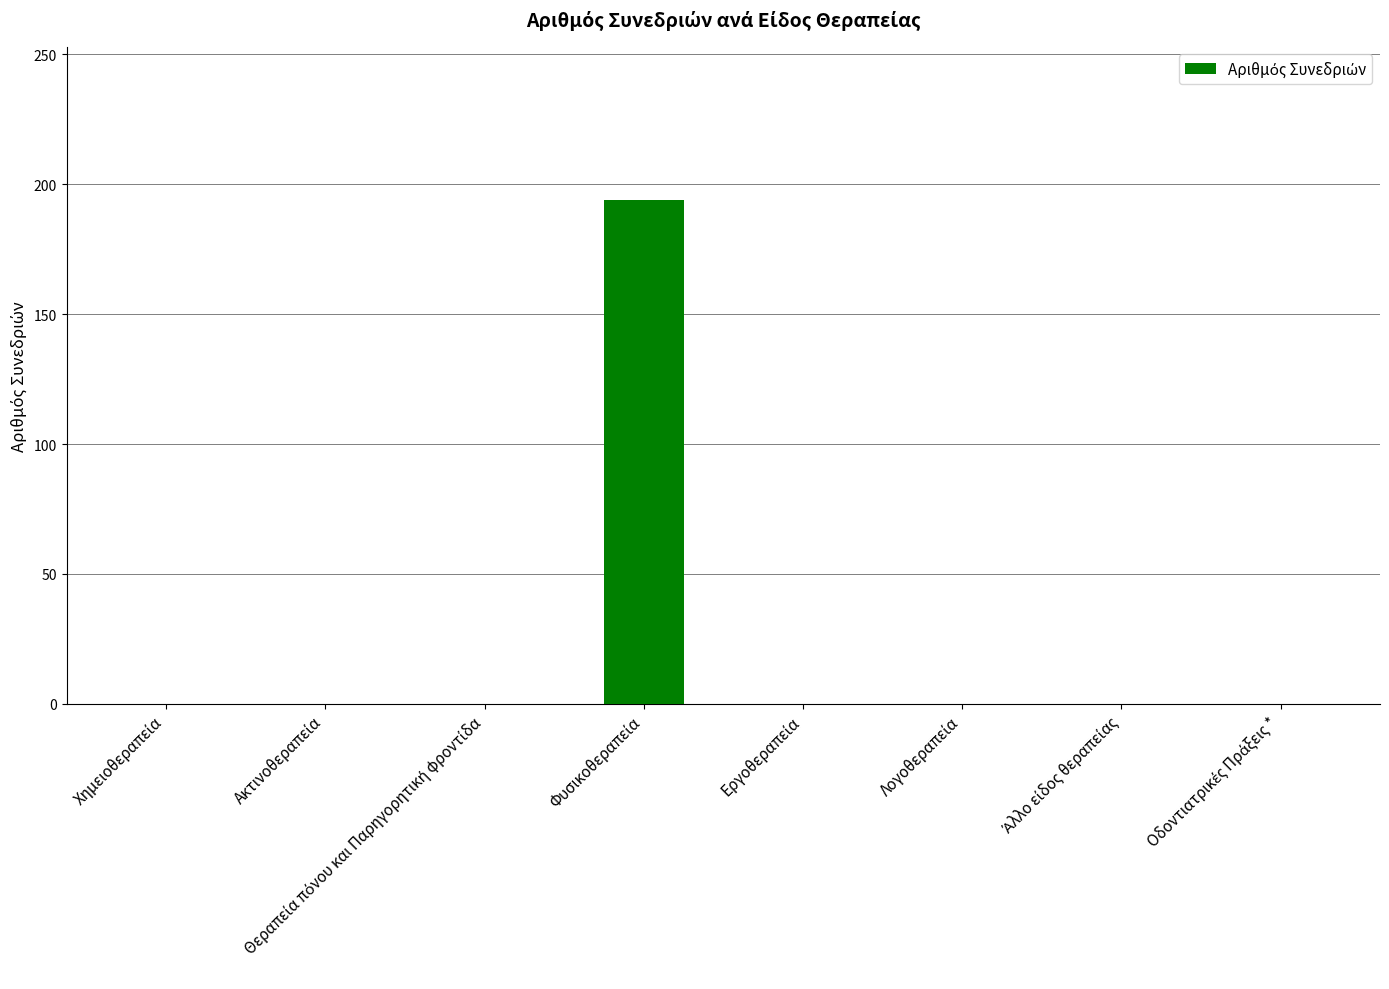

How many distinct data groups are displayed?

1